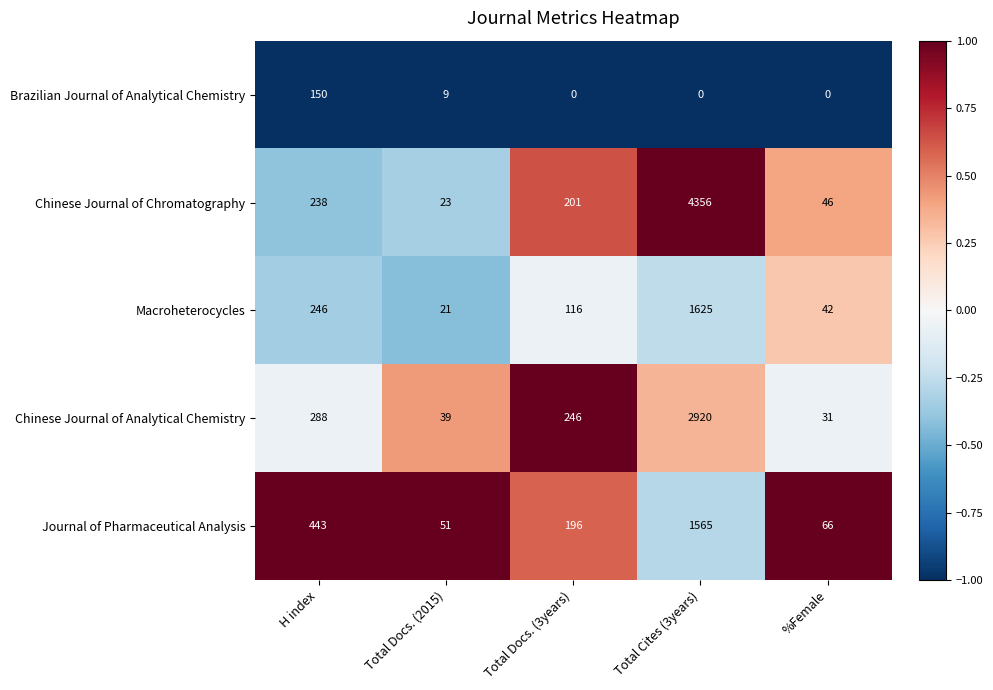

How many positive values does the Brazilian Journal of Analytical Chemistry series have?

2